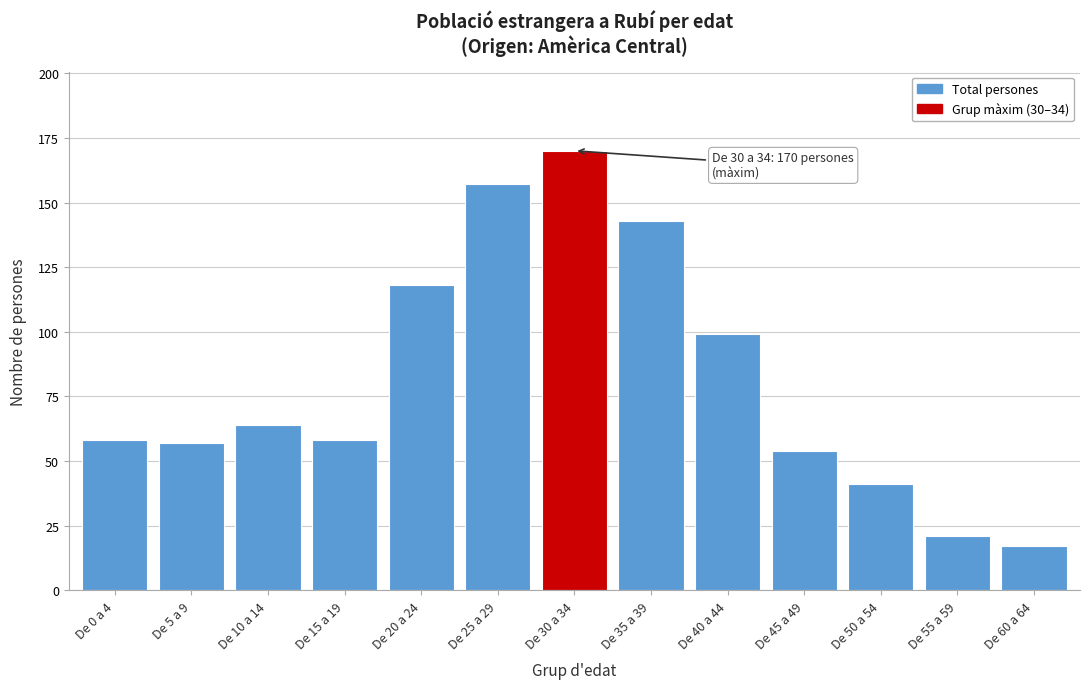

Reading left to right, extract all data points from this chart.

De 0 a 4=58	De 5 a 9=57	De 10 a 14=64	De 15 a 19=58	De 20 a 24=118	De 25 a 29=157	De 30 a 34=170	De 35 a 39=143	De 40 a 44=99	De 45 a 49=54	De 50 a 54=41	De 55 a 59=21	De 60 a 64=17